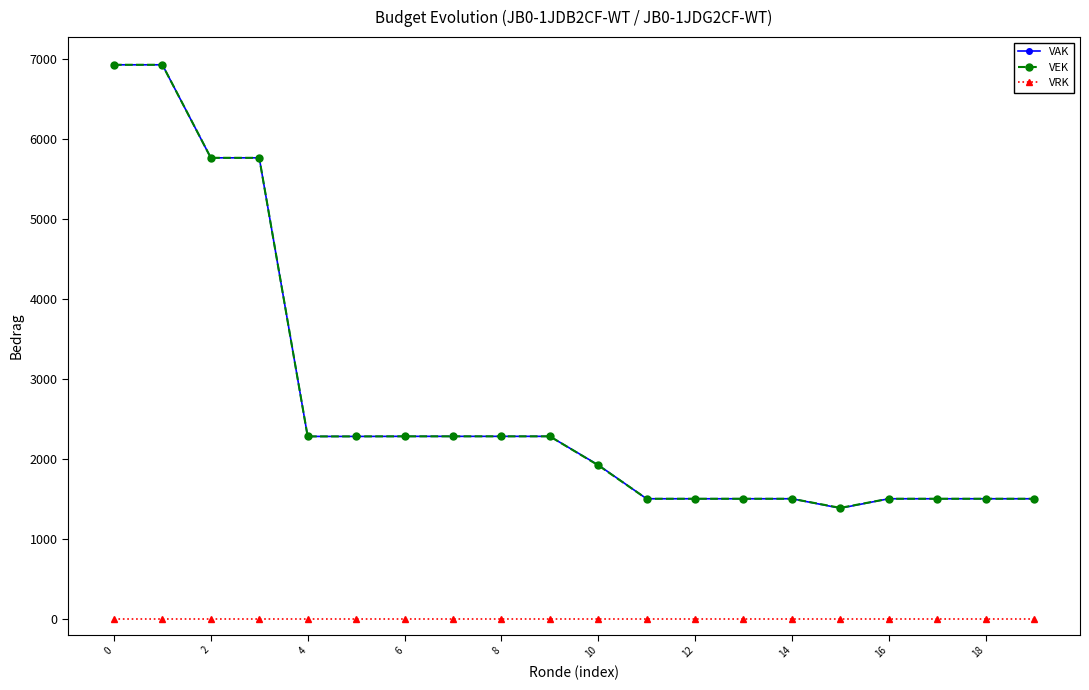

True or false: VAK and VRK intersect in this chart.

False